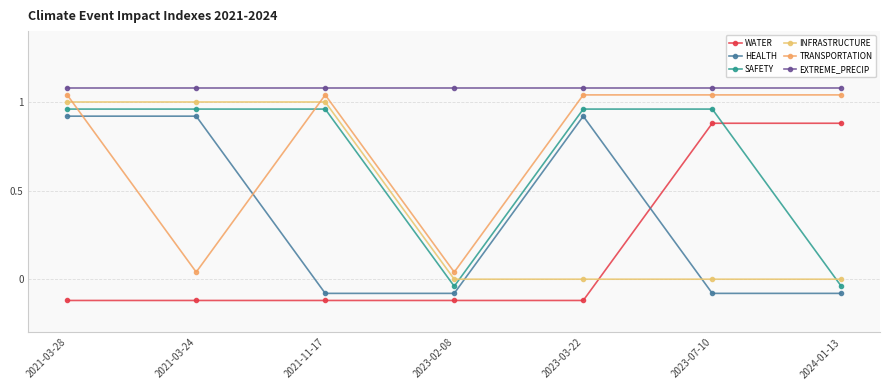

At how many categories does at least one series exceed 0?

7